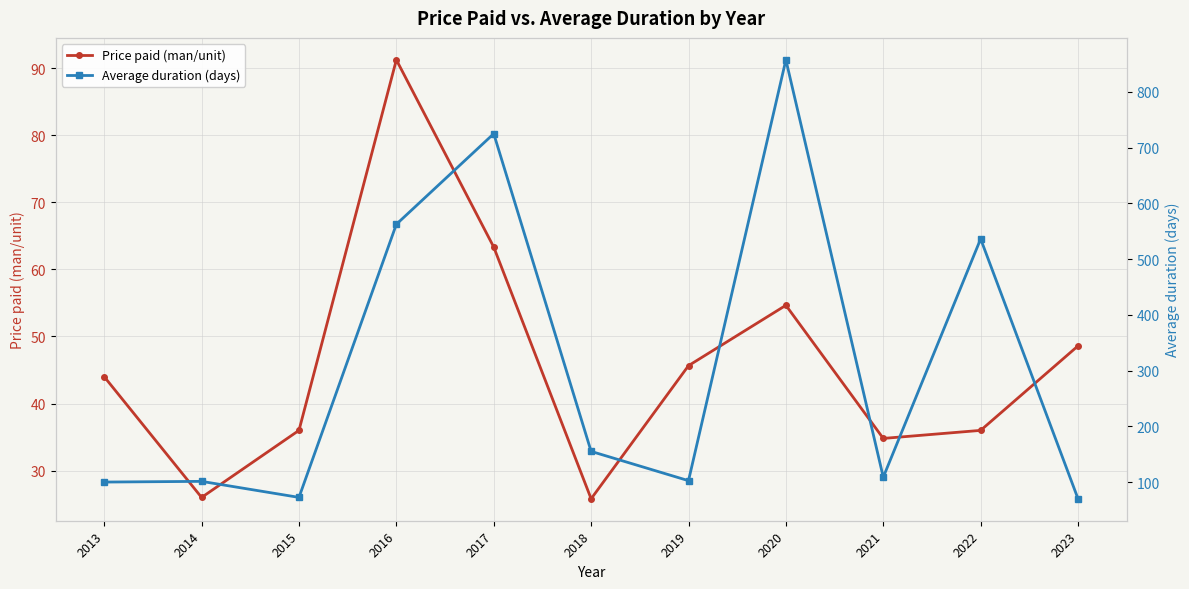

In Average duration (days), how many points are lower than both neighbors (excluding endpoints)?

3